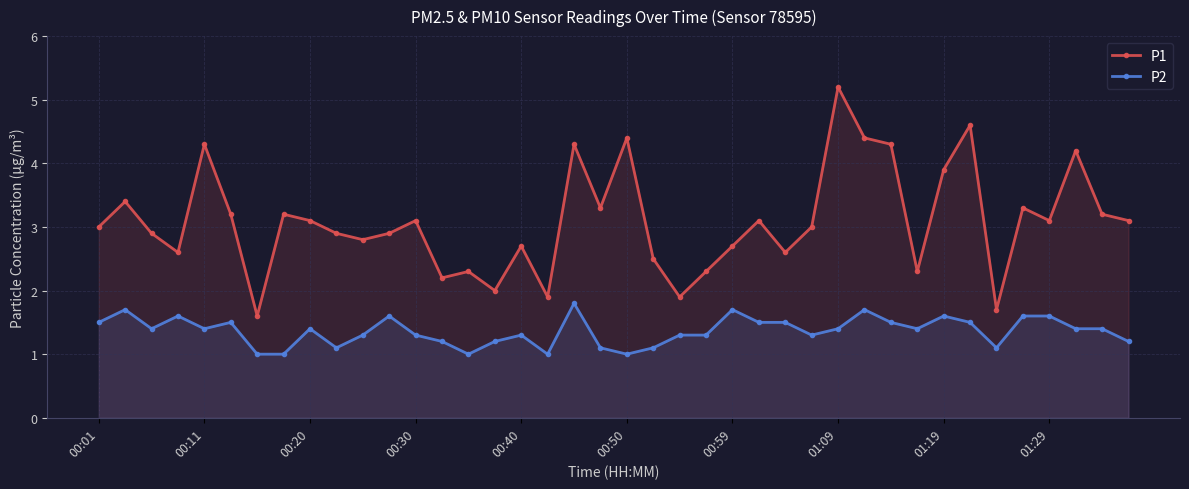

True or false: P2 and P1 cross at least once.

False